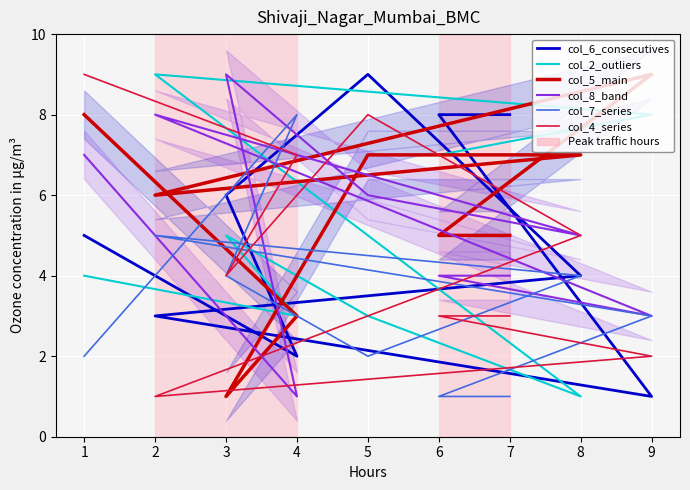

Where is the first local maximum for col_7_series?

4